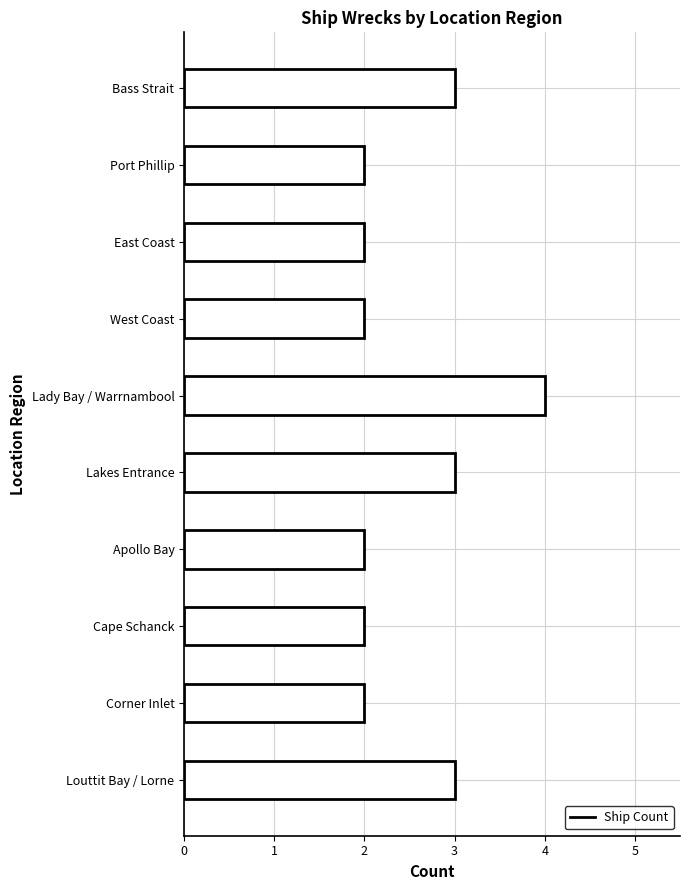

What is the ratio of the value at West Coast to the value at East Coast?

1.0